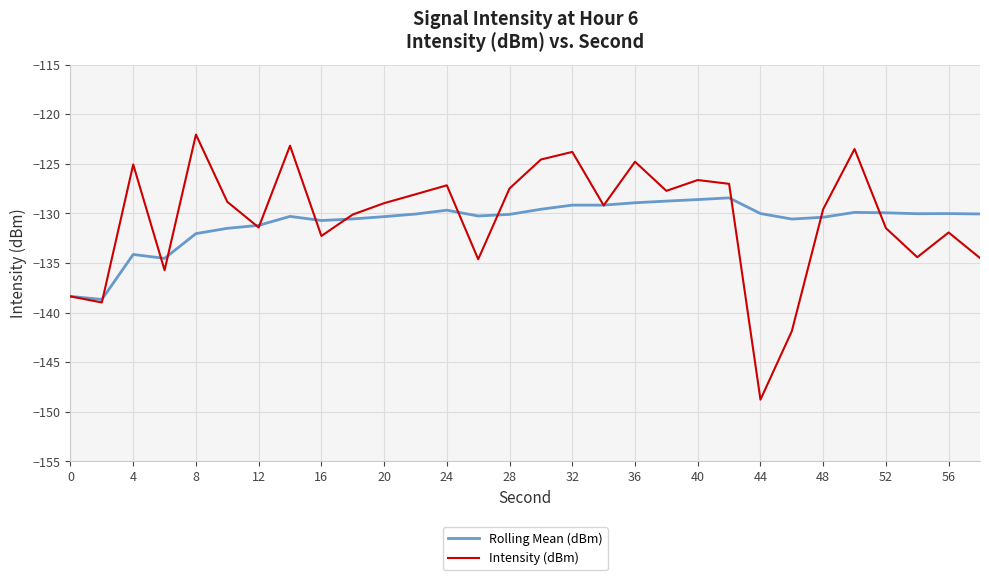

What is the minimum value for Intensity (dBm)?

-148.8